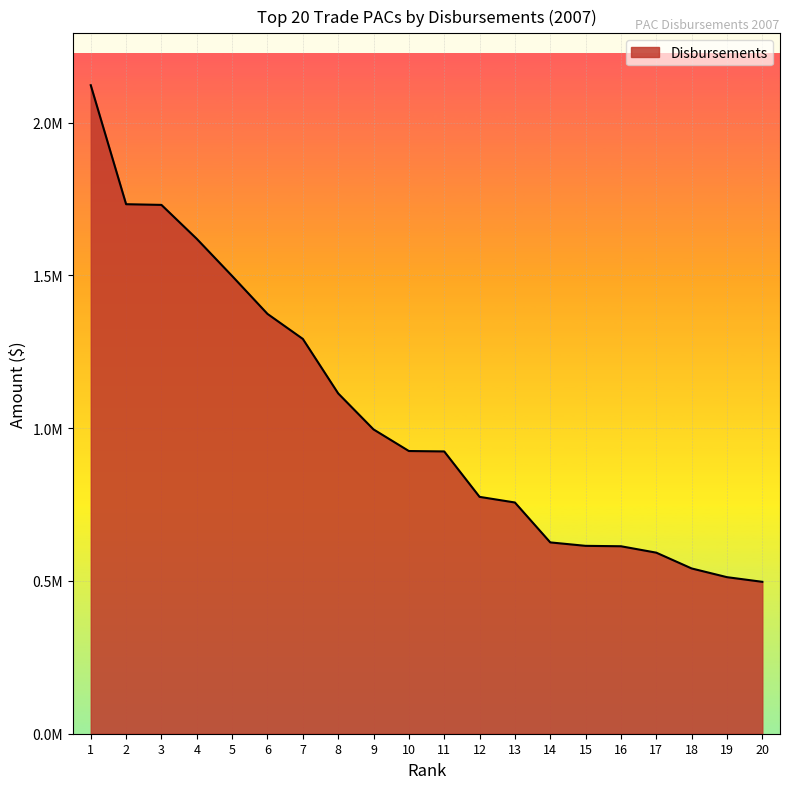

The value at 15 is 614859.1. True or false?

True